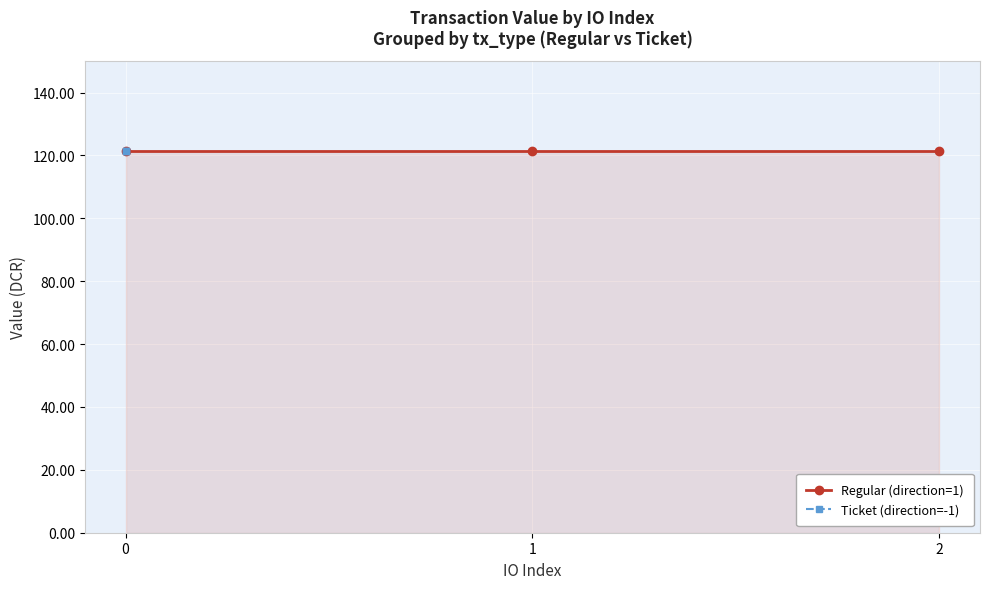

True or false: value and io_index cross at least once.

False